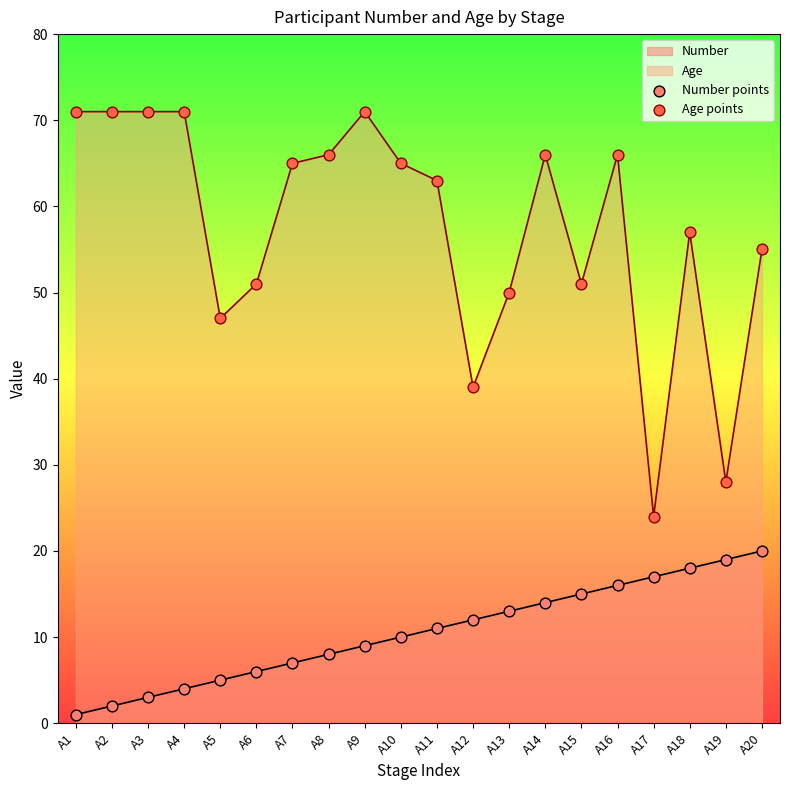

Is the value of Age points at A2 greater than the value of Number points at A4?

Yes